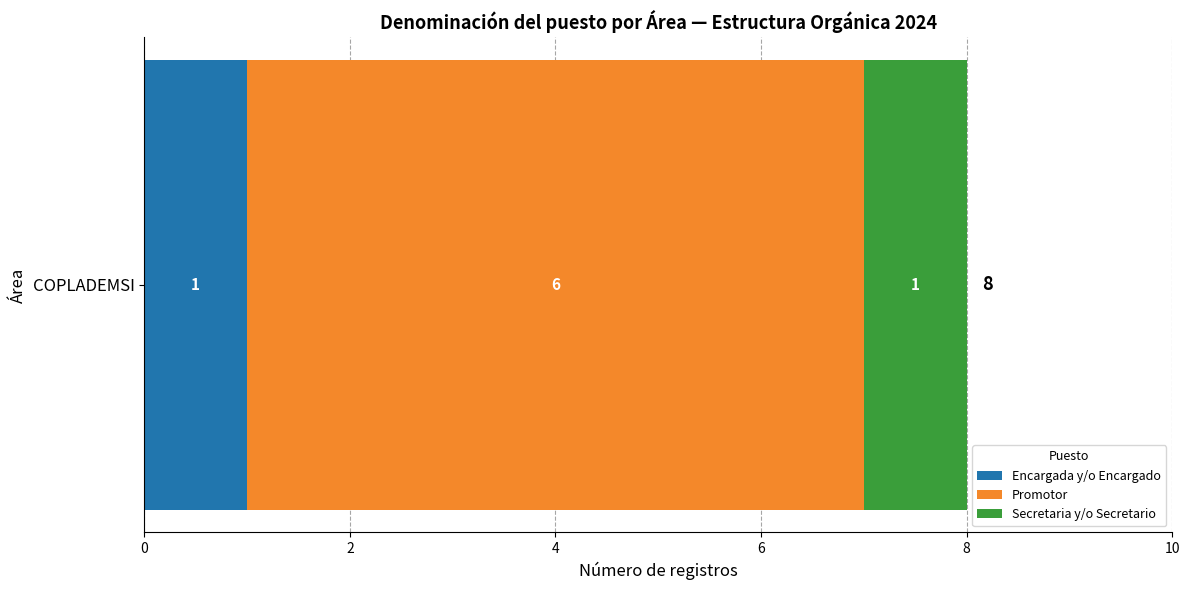

The Encargada y/o Encargado series shows 1 at COPLADEMSI. True or false?

True